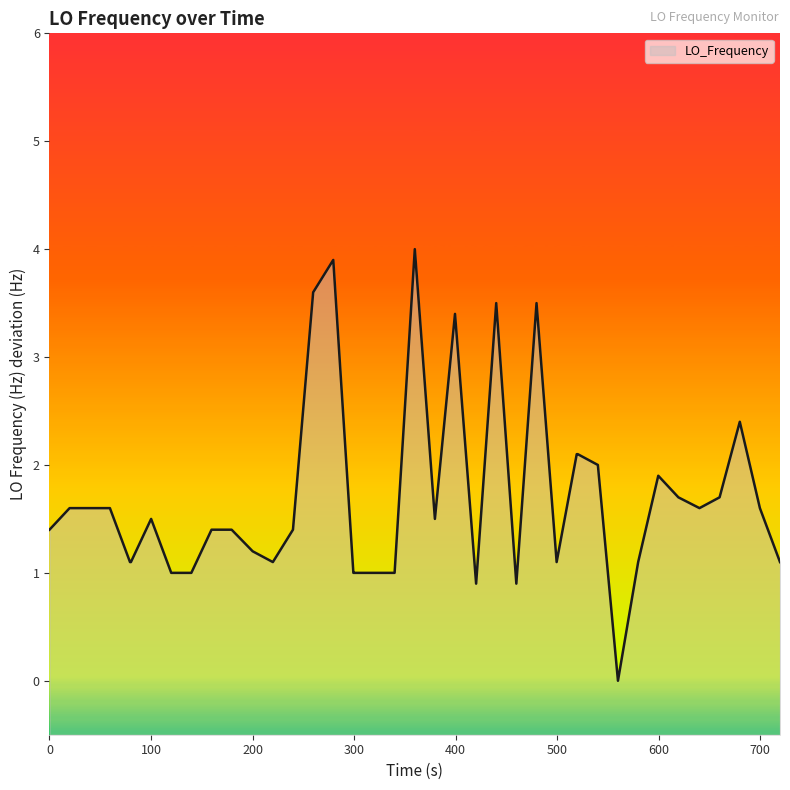

What is the value of the 1st point from the left?

1.4